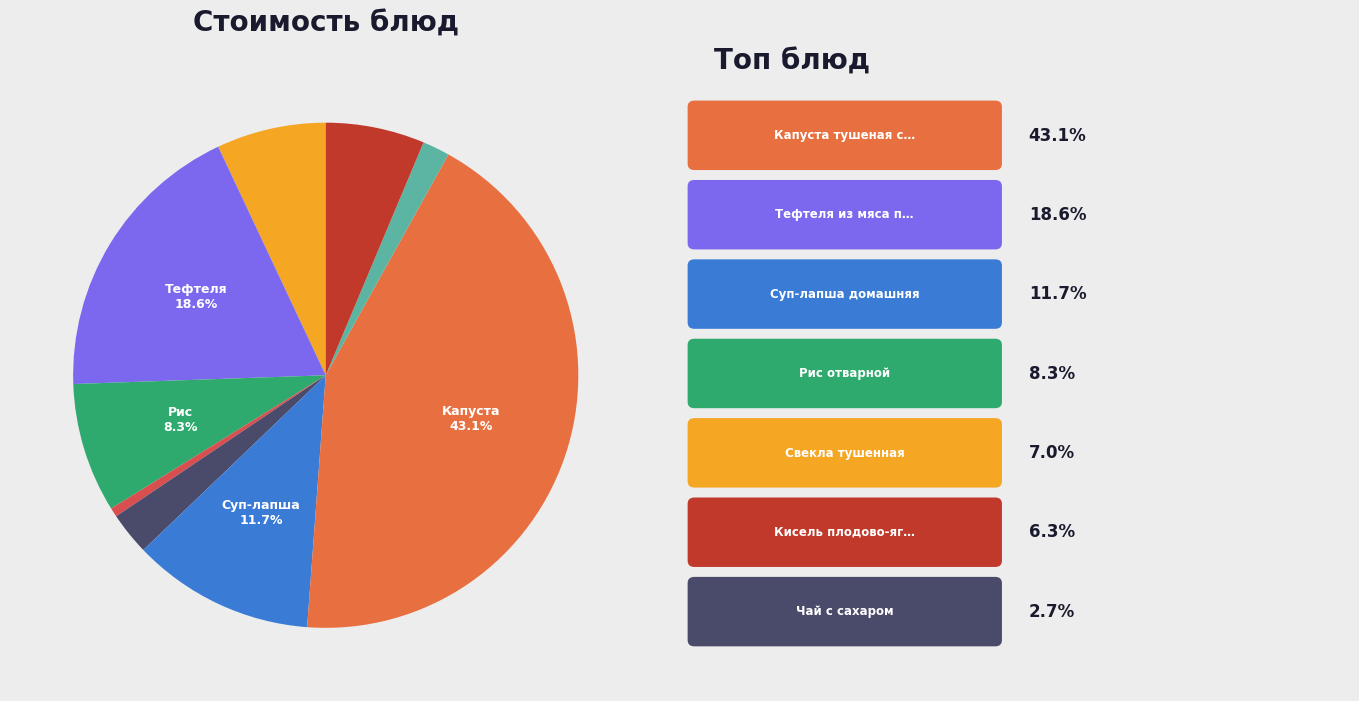

Count the number of slices in the pie.

9